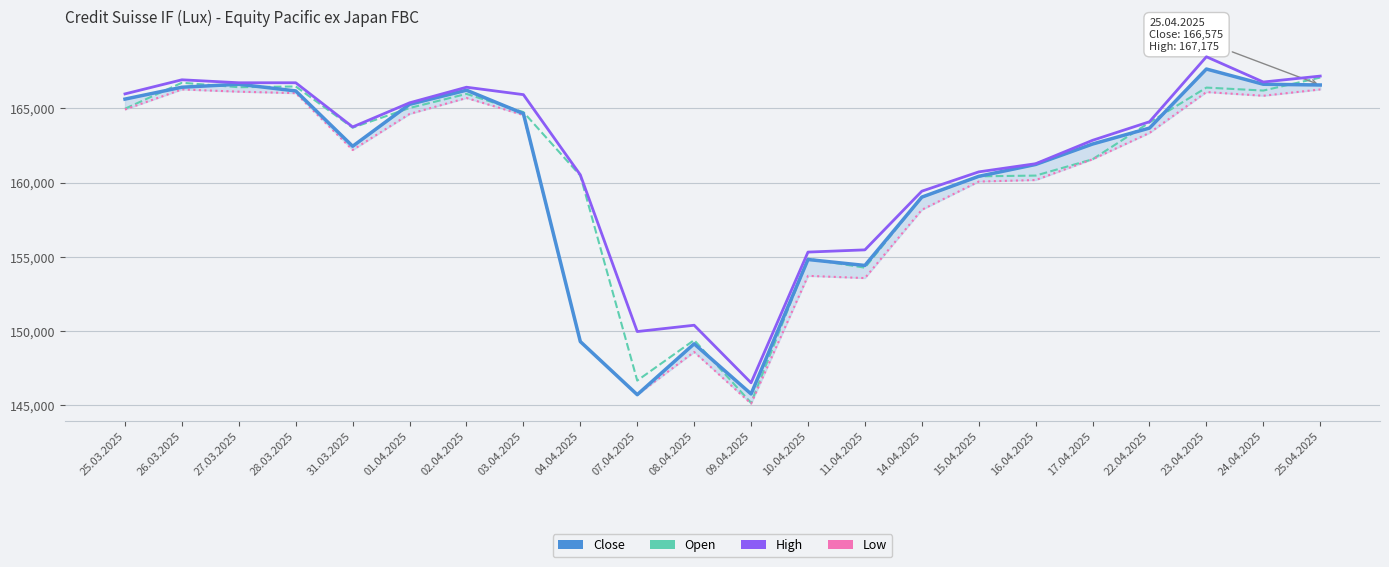

Does the chart have visible grid lines?

Yes